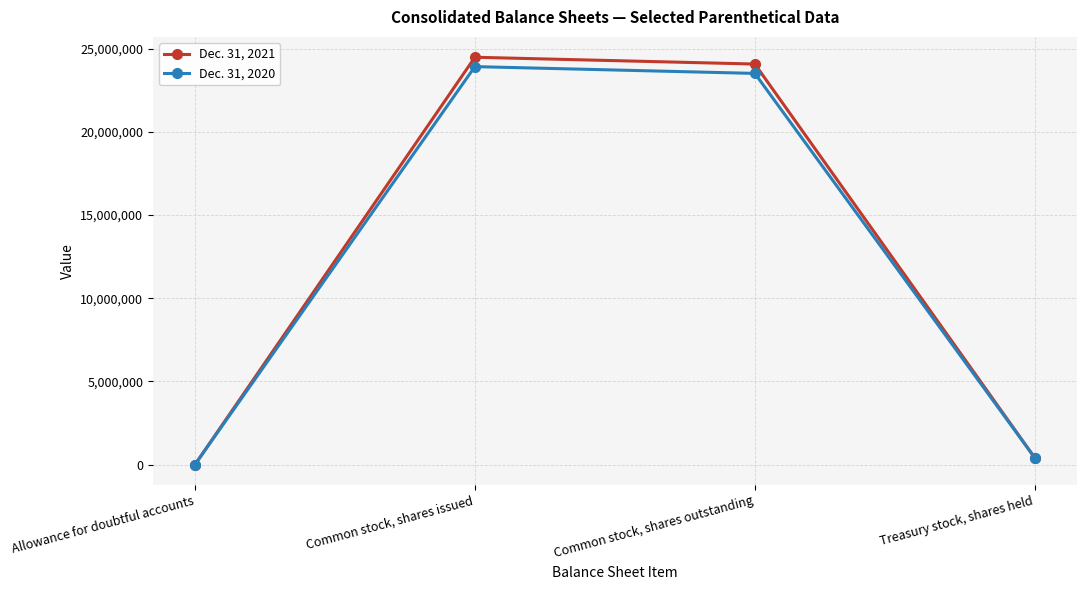

True or false: Dec. 31, 2021 has more than 1 interior local peaks.

False